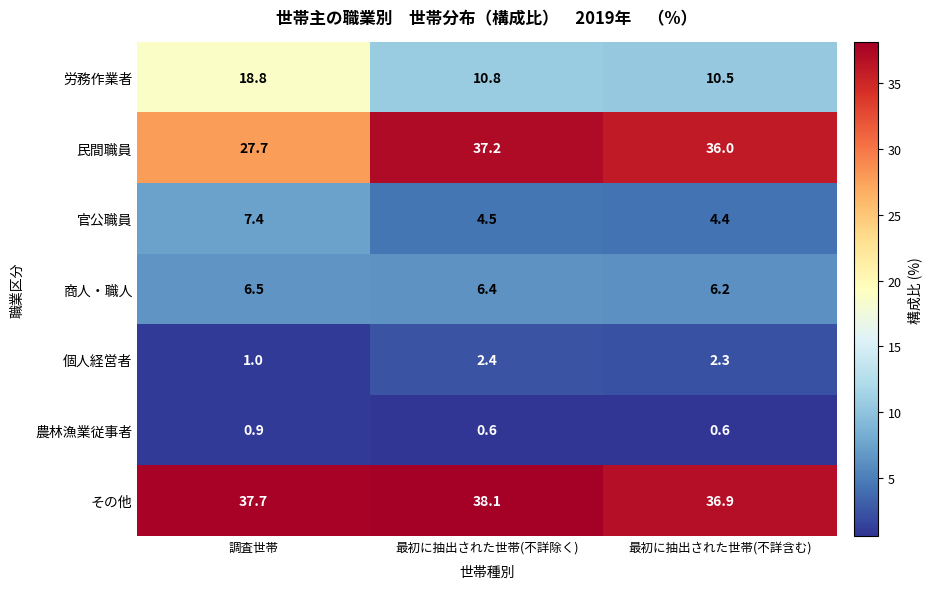

Read the 官公職員 value at 調査世帯.

7.4